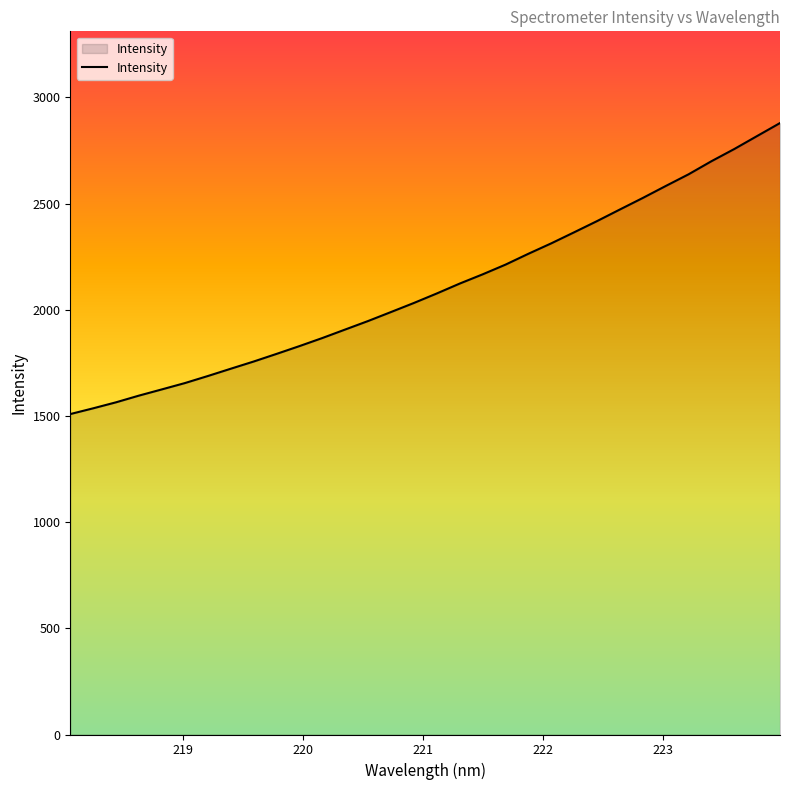

Reading left to right, what are all the values shown in this chart?

1508.9	1536.0	1564.4	1595.9	1625.2	1654.8	1688.0	1722.3	1756.3	1792.2	1828.9	1867.0	1907.1	1947.2	1989.5	2032.1	2076.9	2123.4	2166.8	2212.6	2263.7	2312.8	2364.9	2417.6	2472.3	2526.5	2582.7	2637.9	2699.5	2757.0	2818.2	2879.3